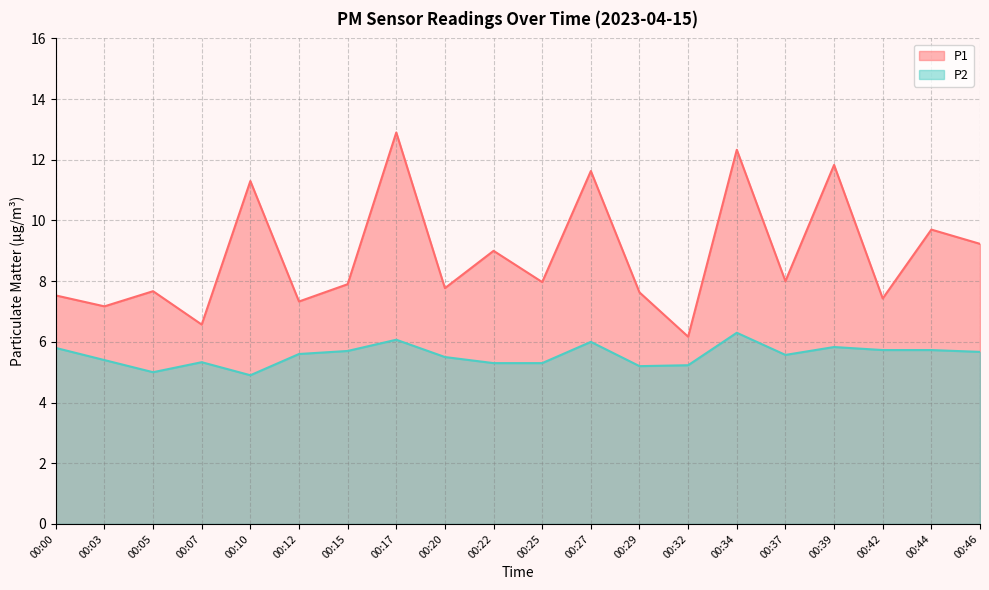

What is the value of the P2 point at the 1st from the left?

5.8